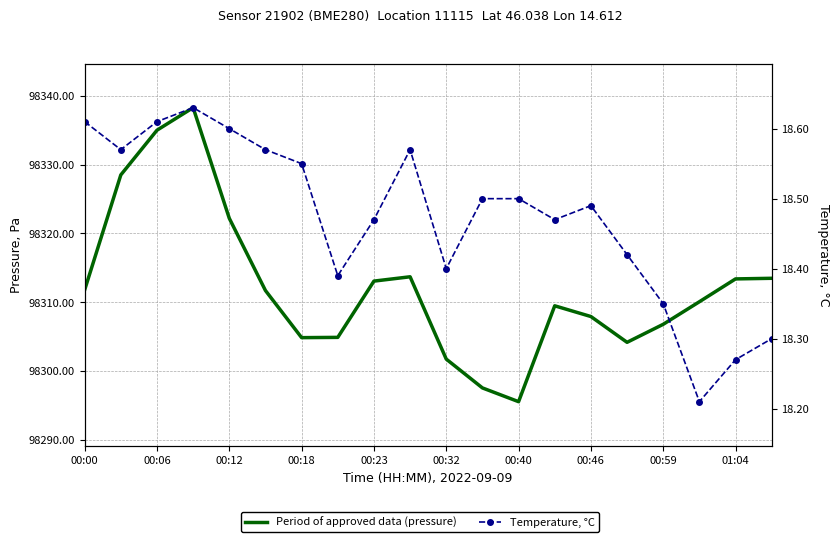

Which category has the lowest value across all series?

17